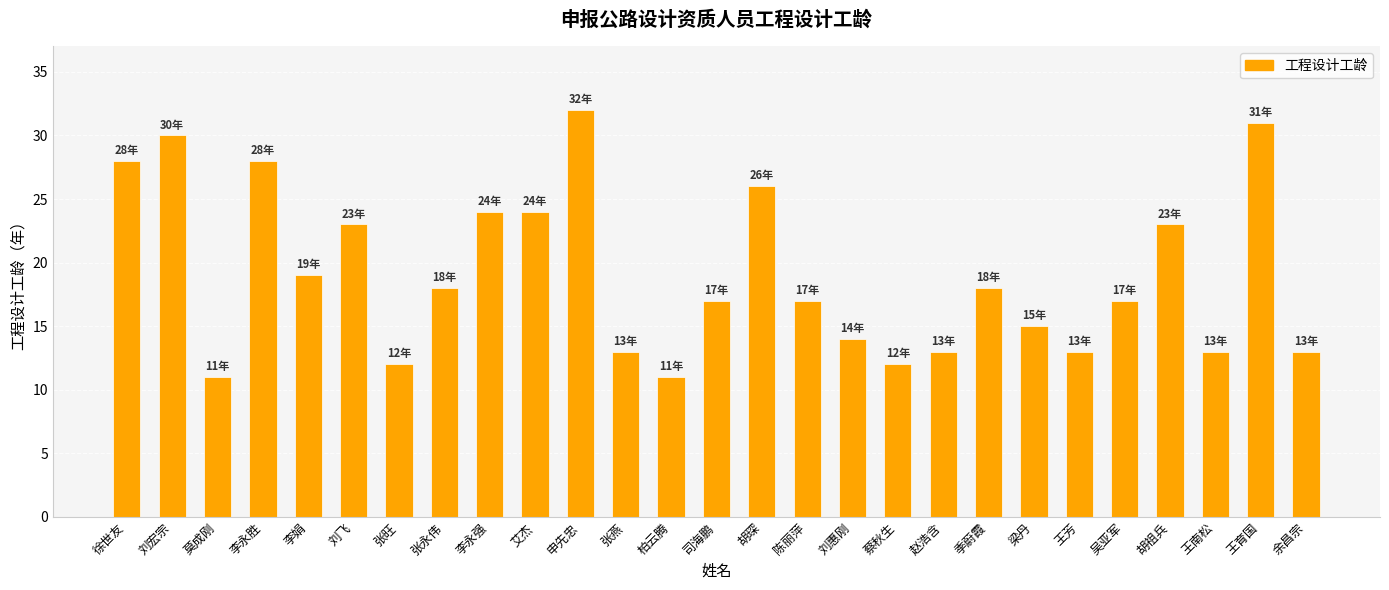

Reading left to right, what are all the values shown in this chart?

28	30	11	28	19	23	12	18	24	24	32	13	11	17	26	17	14	12	13	18	15	13	17	23	13	31	13